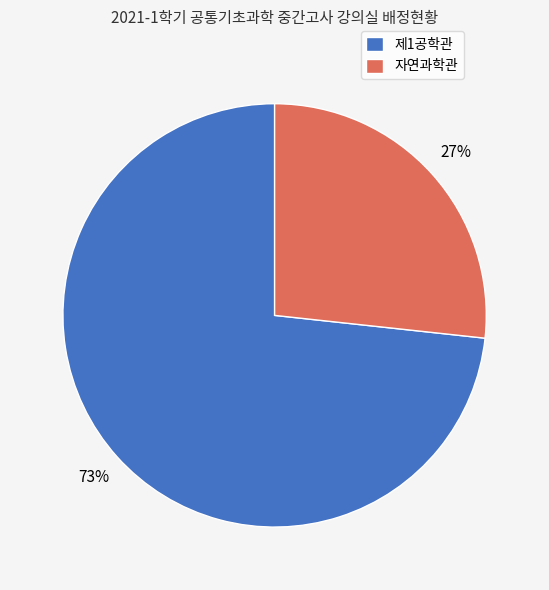

Is it true that 제1공학관 is 84% of the pie?

False